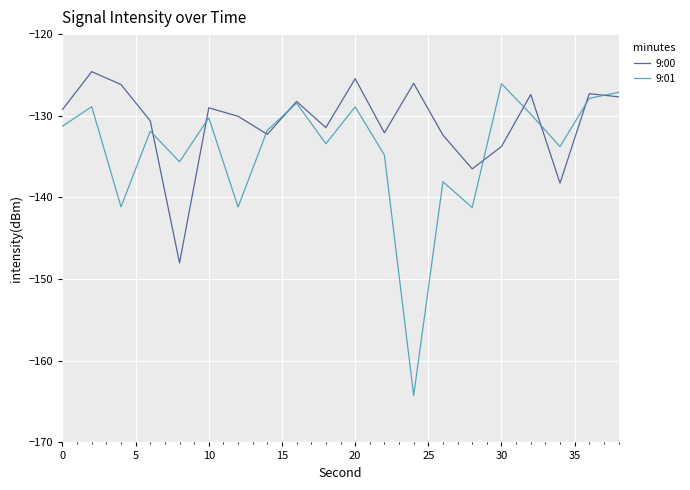

Rank the series by their average value, from lowest to highest.

9:01, 9:00